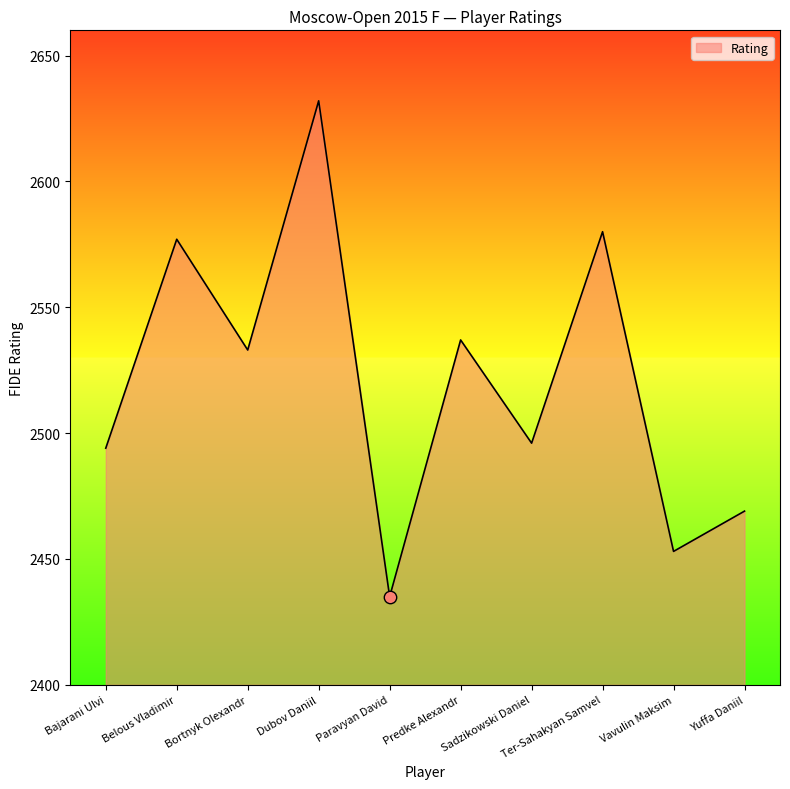

What is the change in value from Sadzikowski Daniel to Yuffa Daniil?

-27